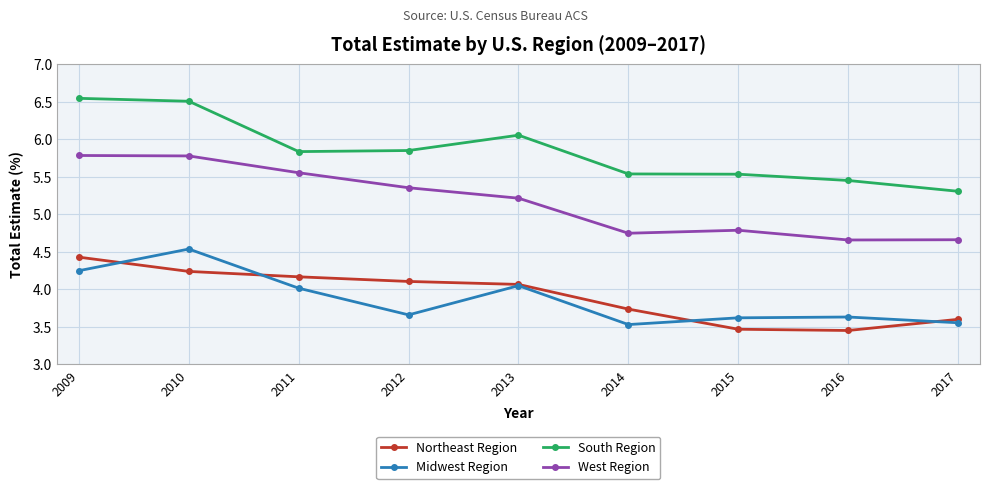

What is the highest value of the Northeast Region series?

4.4